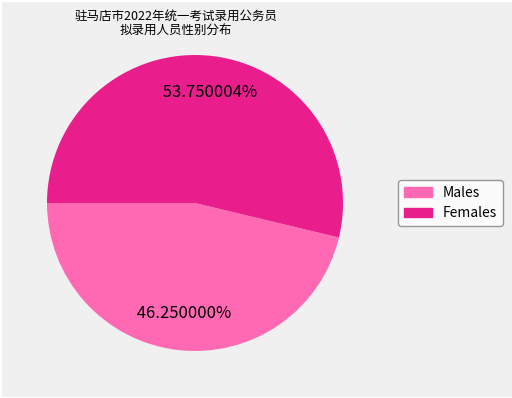

Does any single category account for the majority?

Yes